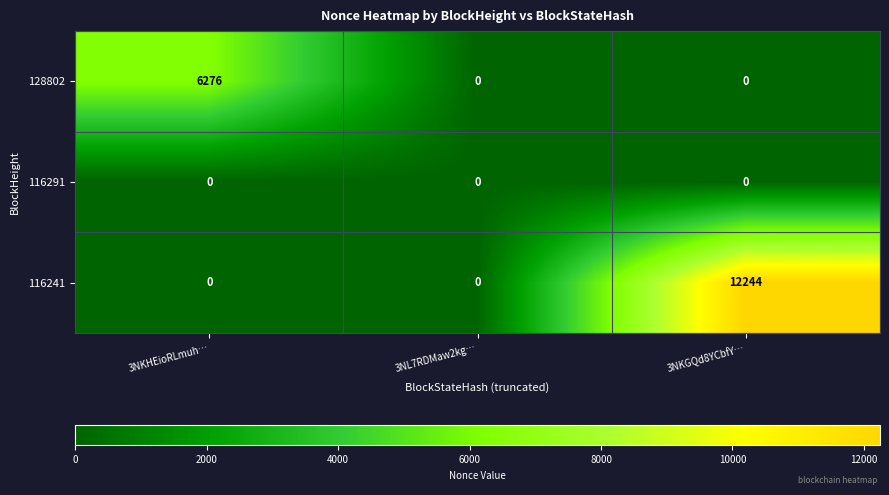

The value of 128802 at 3NKGQd8YCbfY… is 2982. True or false?

False